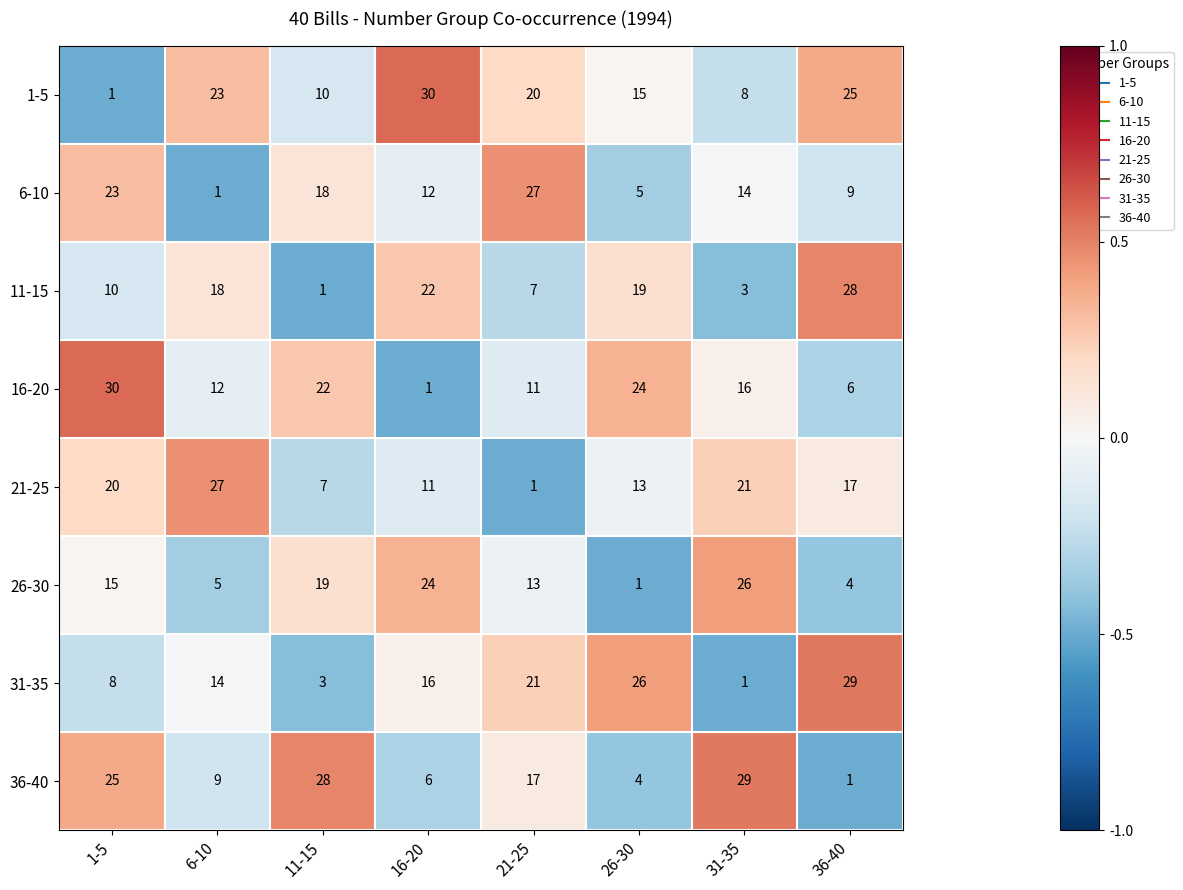

At which category is the sum across all series the highest?

1-5